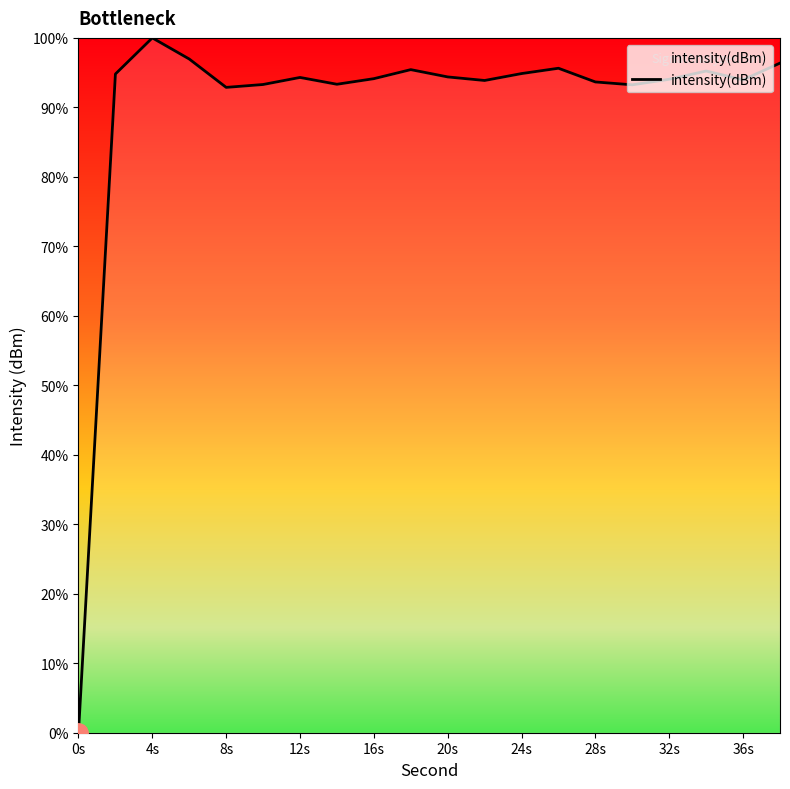

What is the maximum value shown in the chart?

100.0